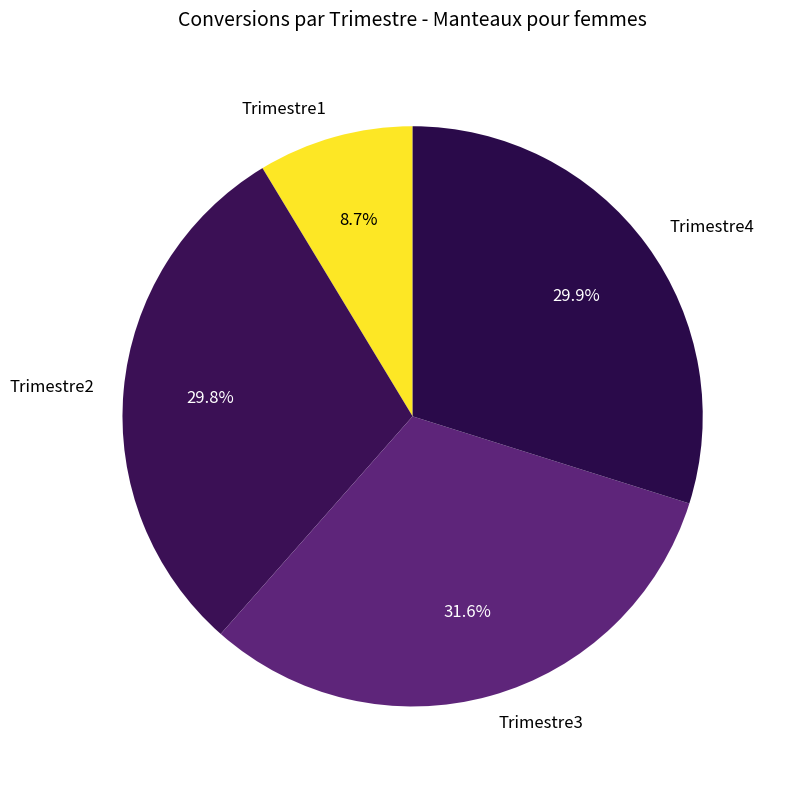

Does Trimestre4 represent more than half of the total?

No